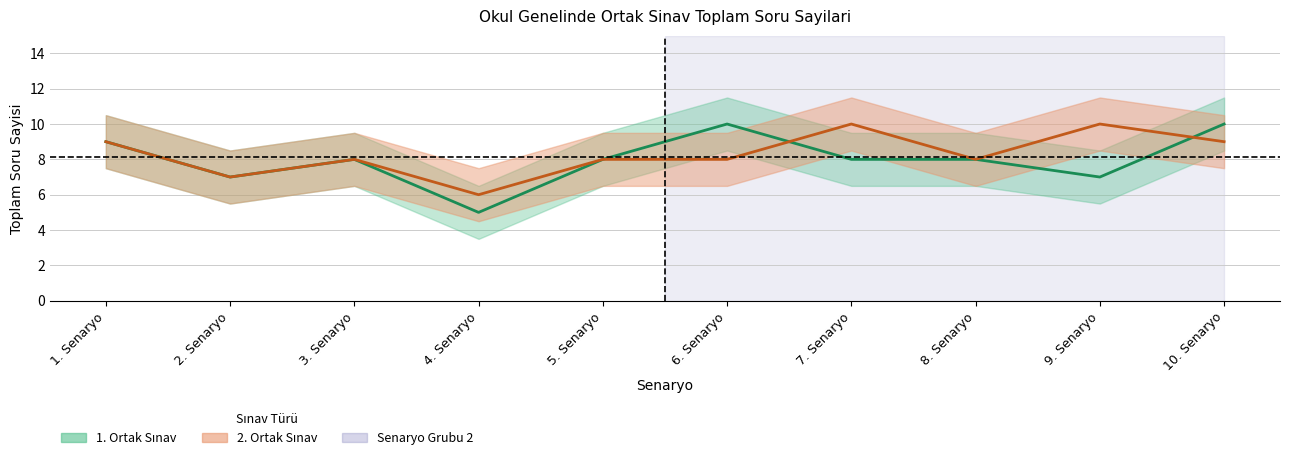

What is the sum of the 2. Ortak Sınav values at 4. Senaryo and 10. Senaryo?

15